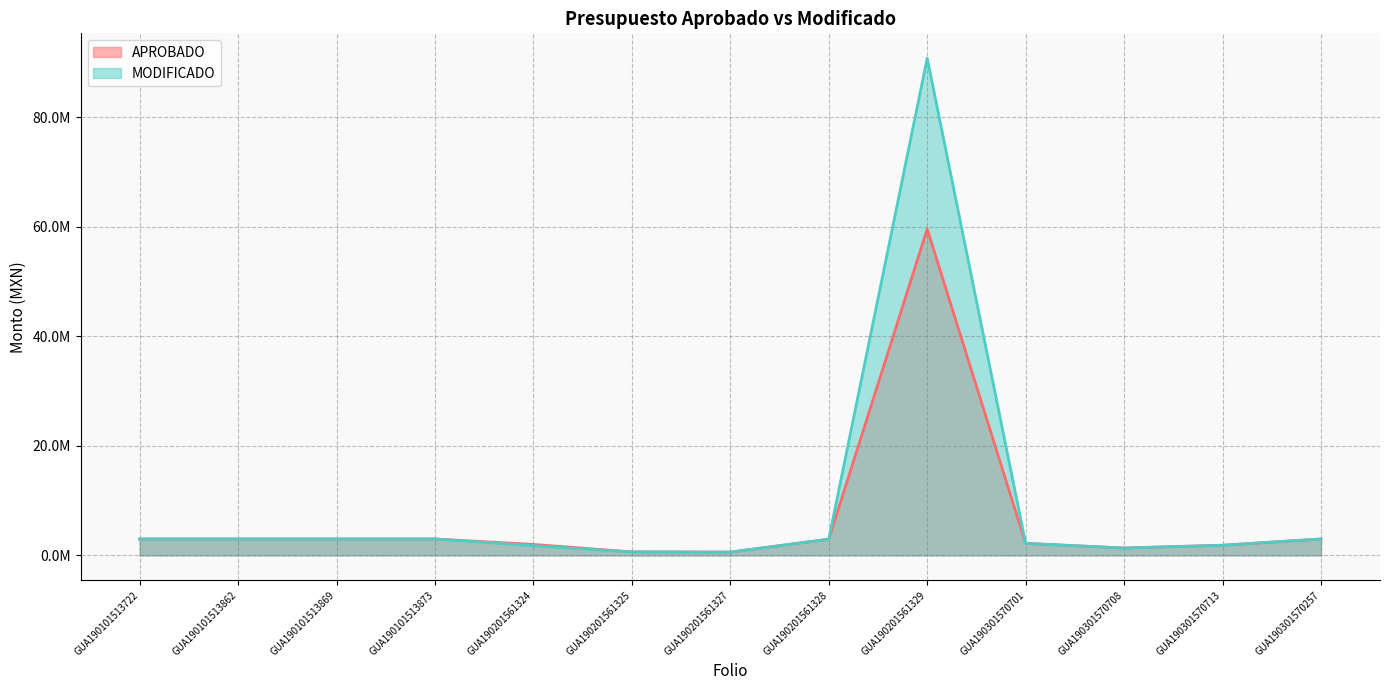

Rank the series at GUA190301570713 from lowest to highest value.

MODIFICADO, APROBADO